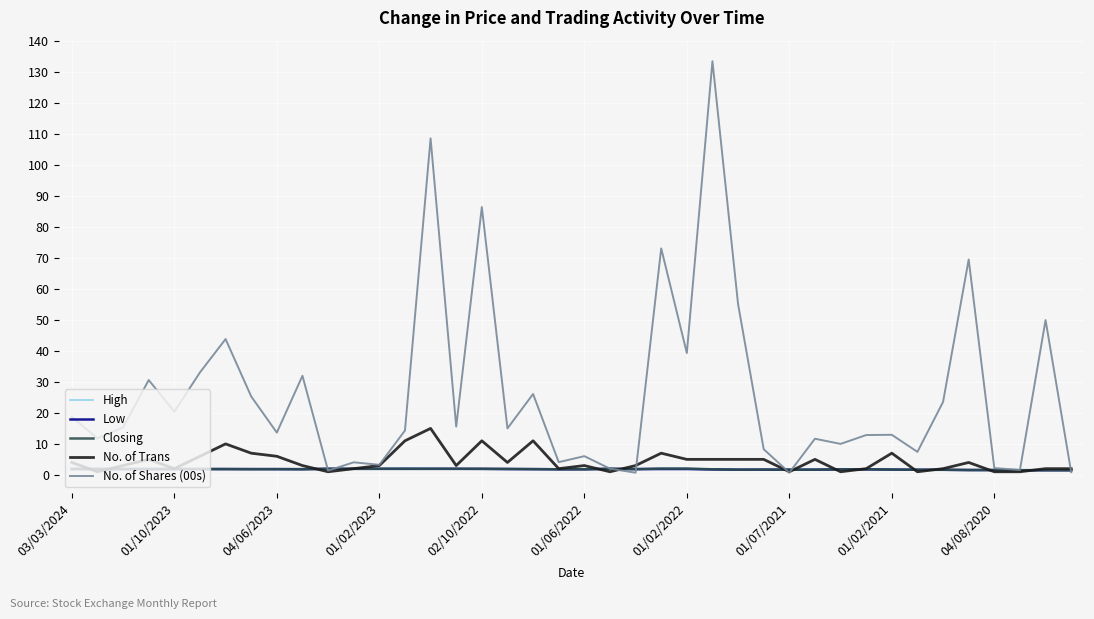

Is this an area chart (filled region under the line)?

No